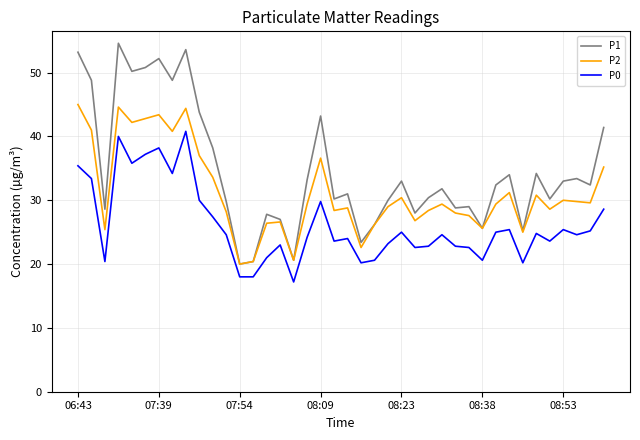

Which series has the largest range (max minus min)?

P1